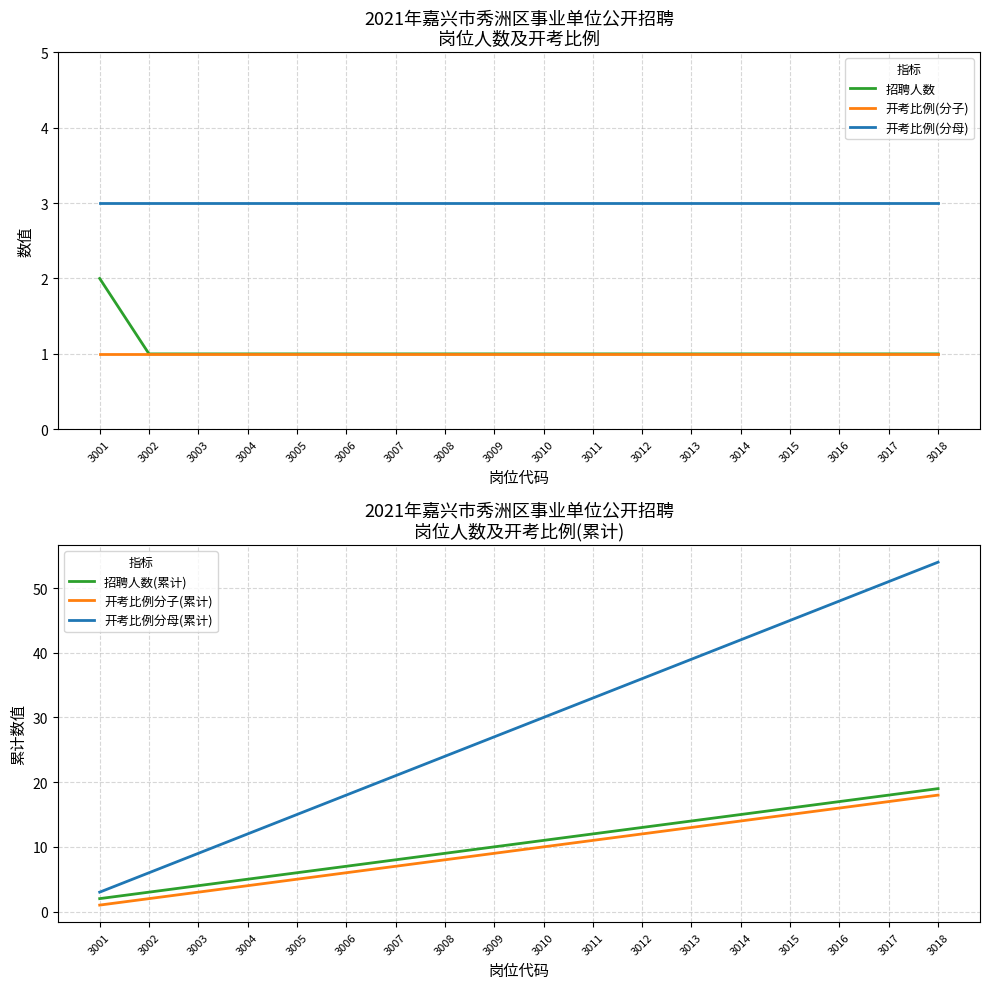

Which series changed the most between 3005 and 3007?

开考比例分母(累计)